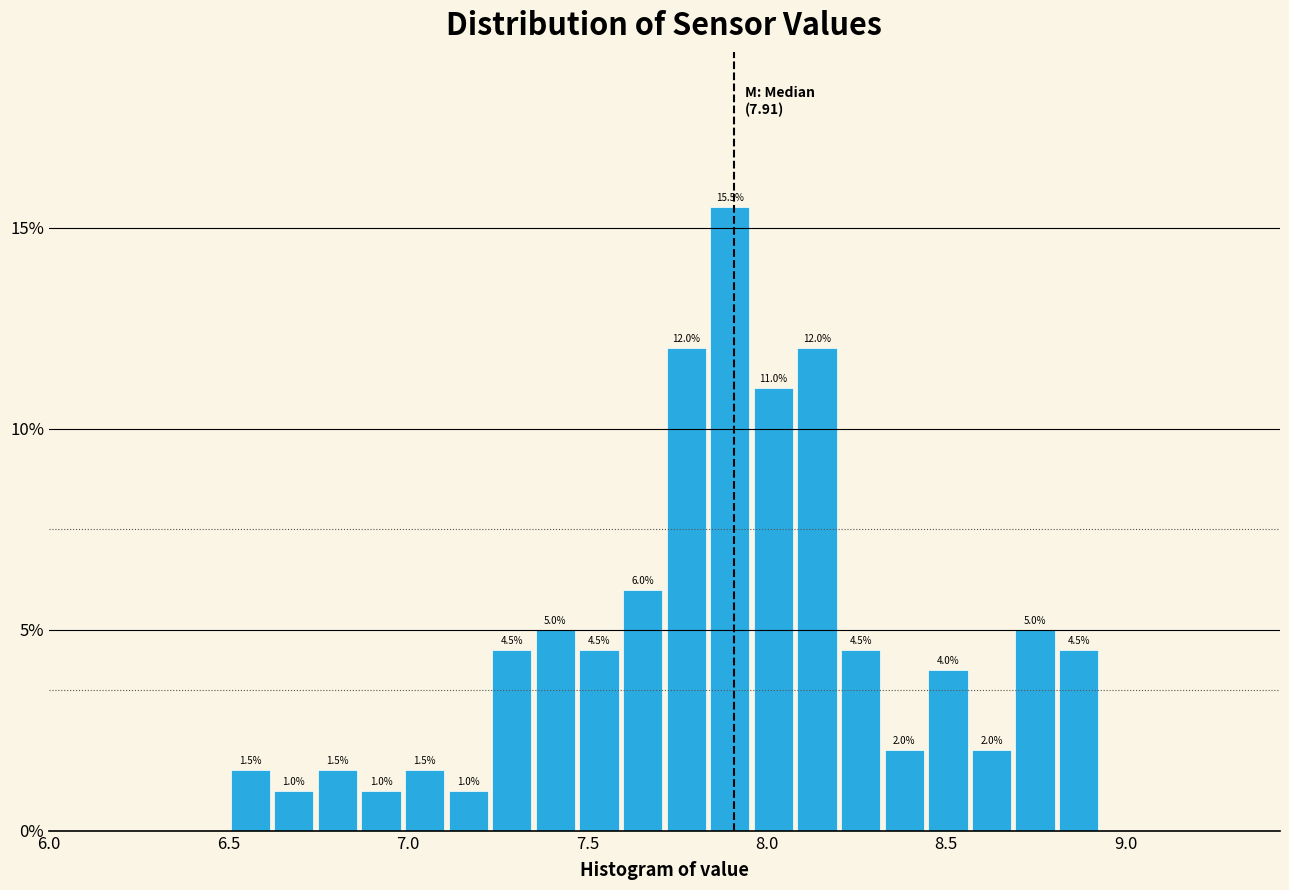

Around what value on the x-axis is the tallest bar? Give the approximate position of its centre, as read against the axis.

7.90